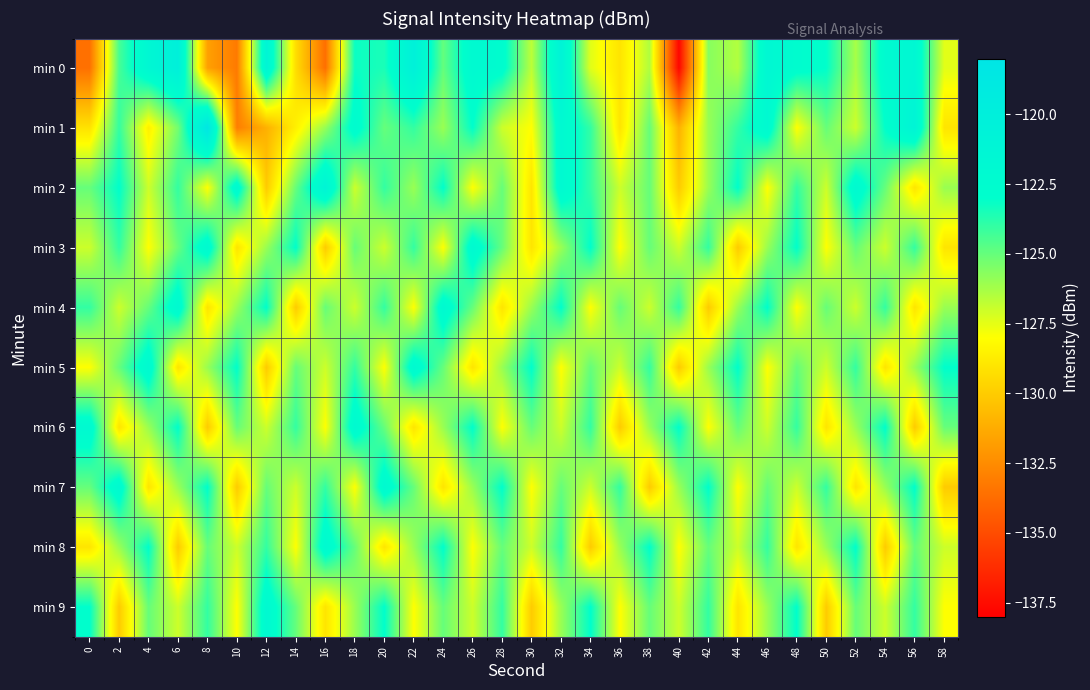

List the series in order of their peak value, highest first.

min 1, min 0, min 2, min 3, min 4, min 5, min 6, min 7, min 8, min 9